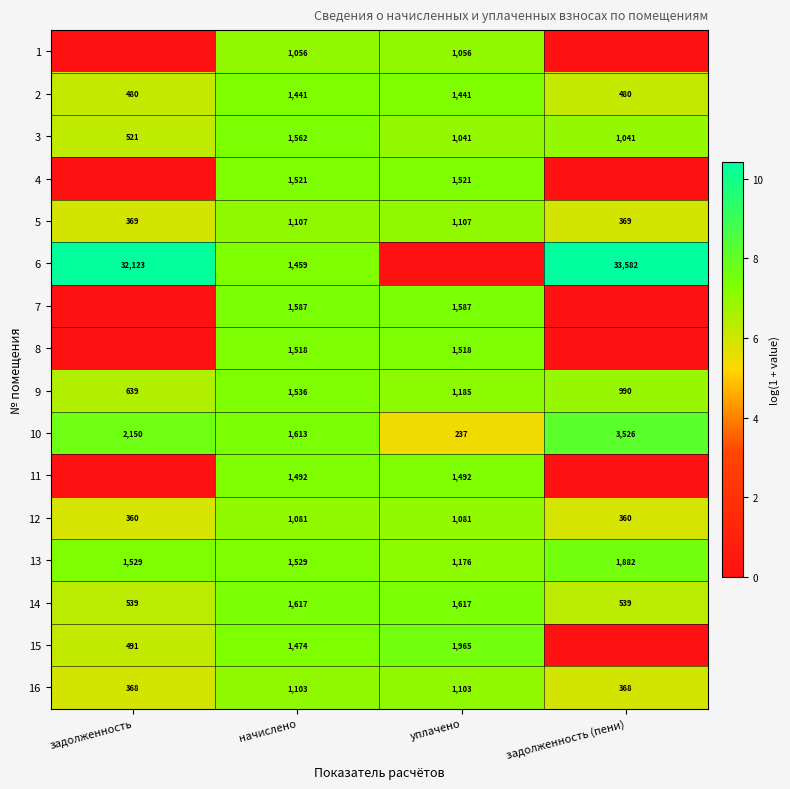

What value does the 9 series have at задолженность (пени)?

990